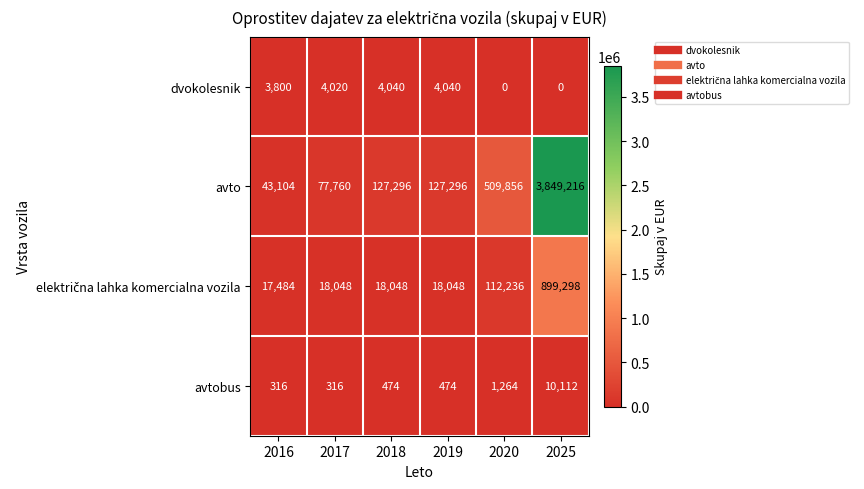

Where is avto nearest to the value 1946160?

2020